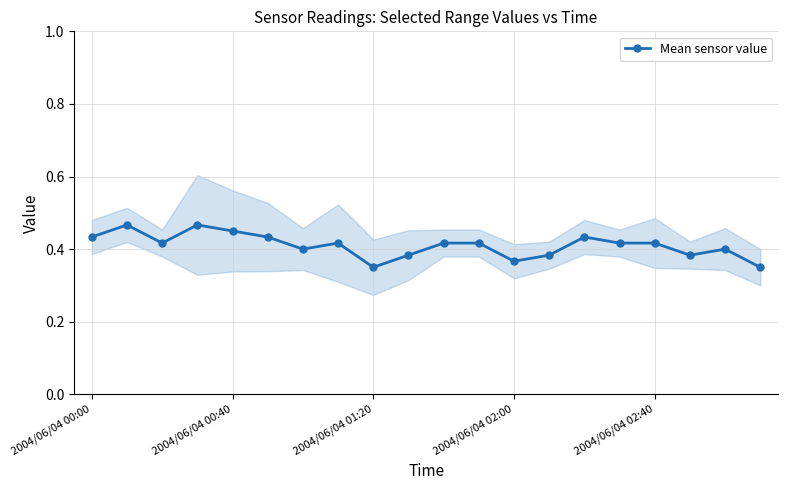

True or false: Mean sensor value has more than 0 points higher than both neighbors.

True